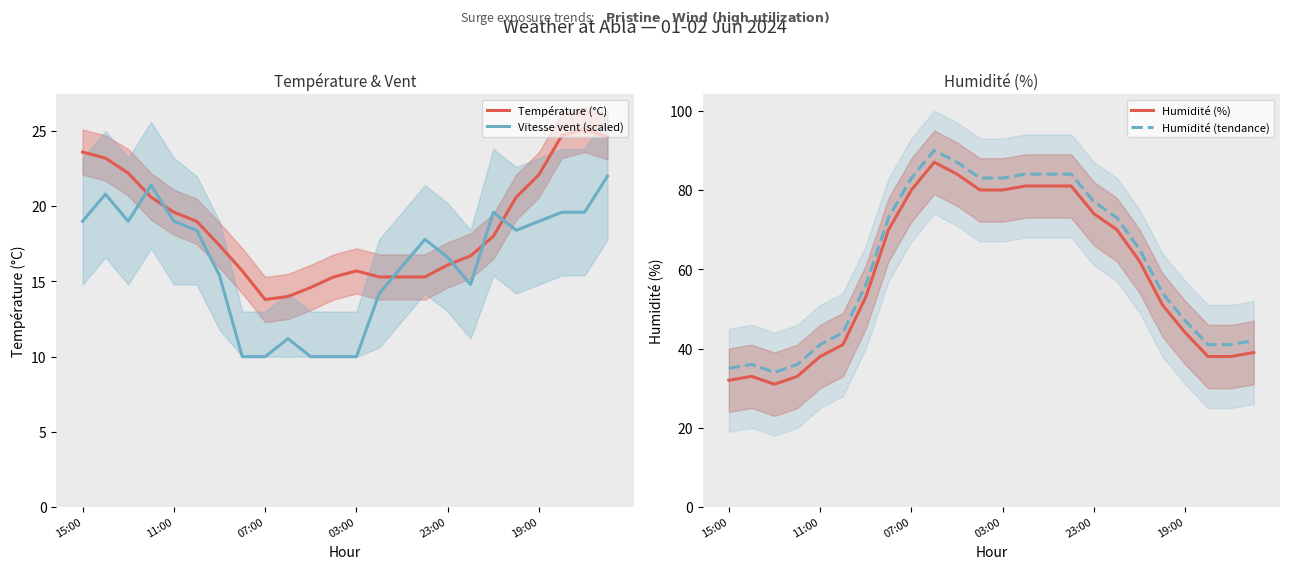

What is the total value across all series at 17?

174.5